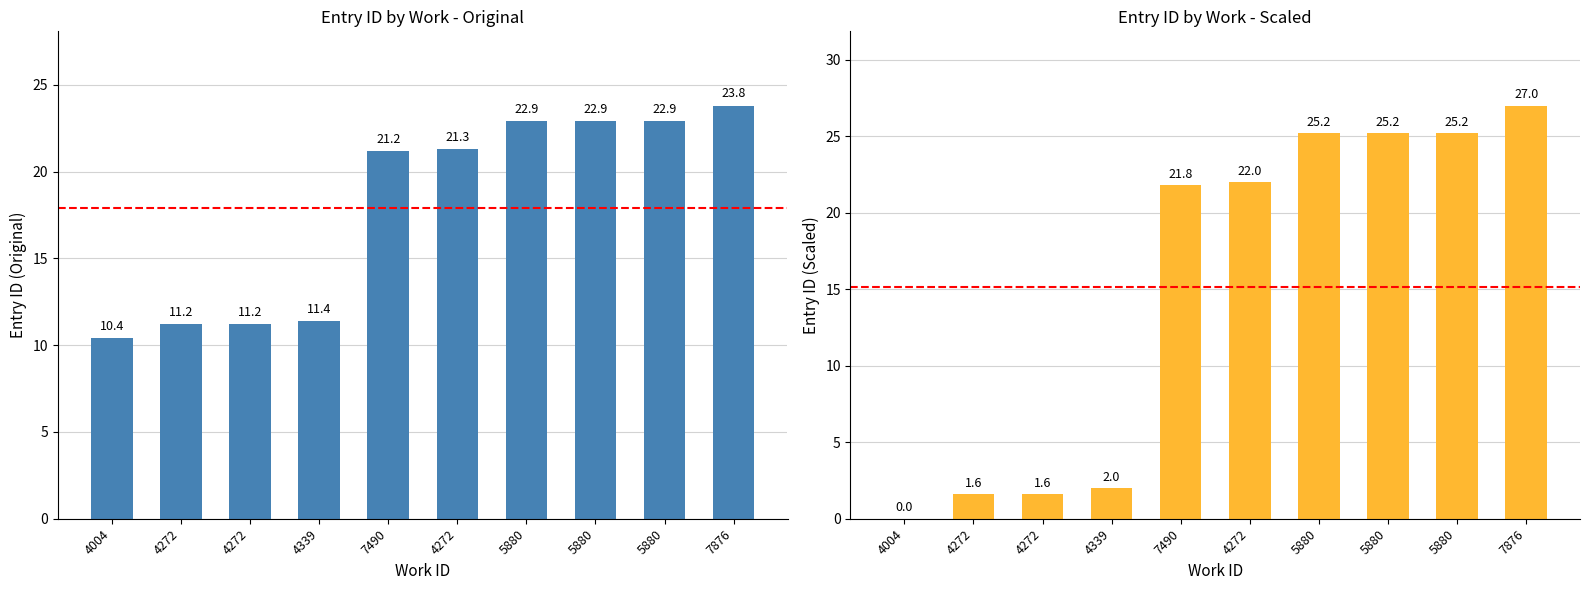

The value of id at 7876 is 40.0. True or false?

False